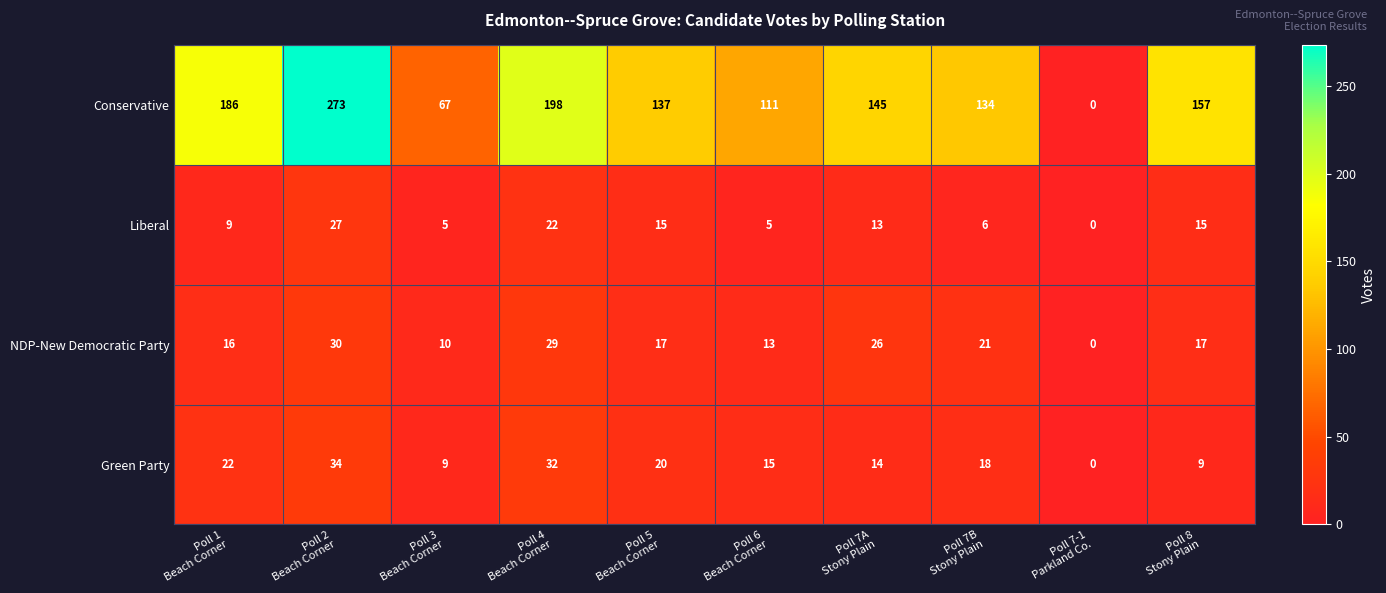

What is the difference between the maximum and minimum values in the Liberal series?

27